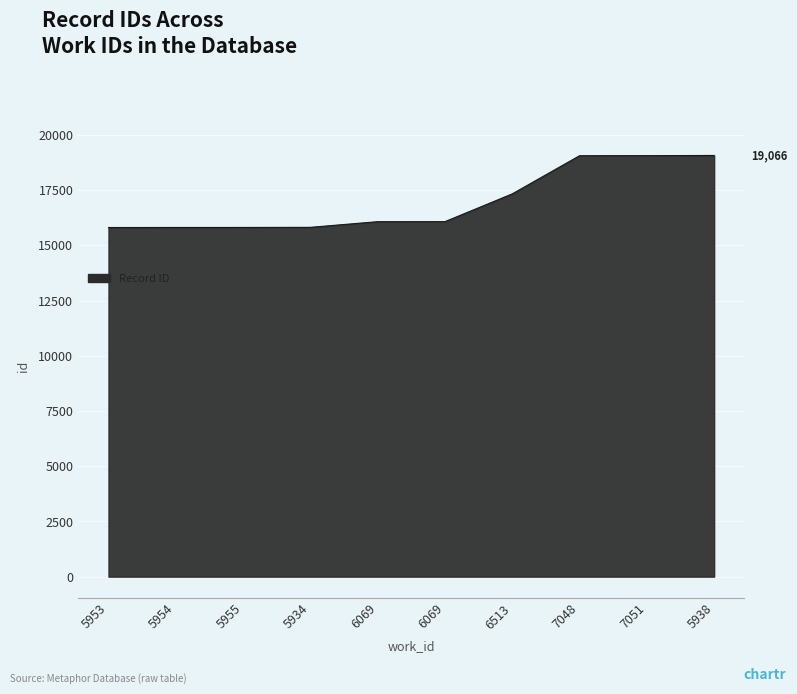

Between 5954 and 5955, which is larger?

5955